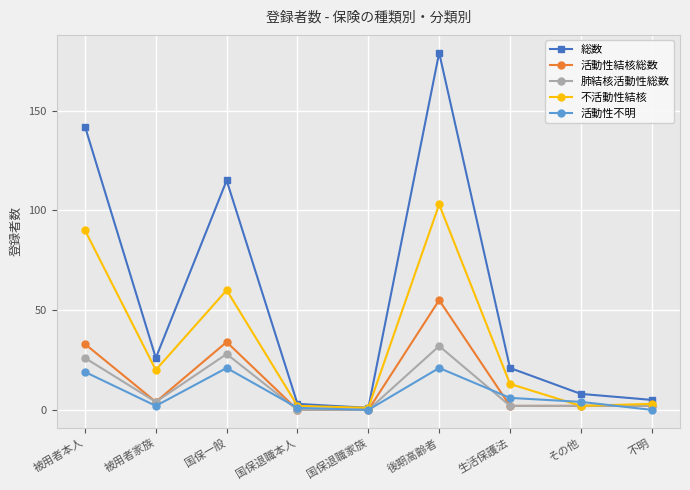

What is the label of the 7th point from the right?

国保一般